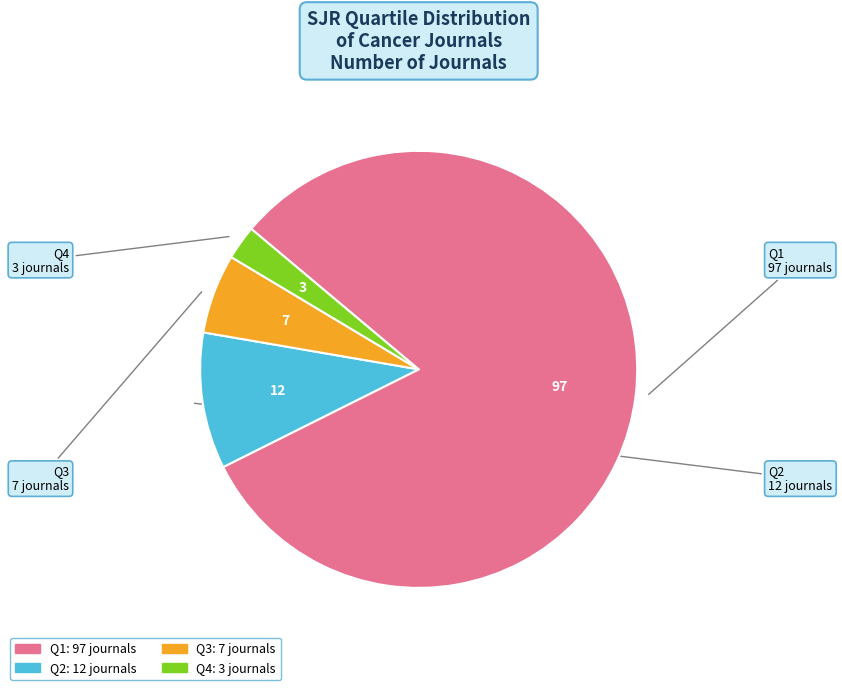

Between Q1 and Q2, which is larger?

Q1